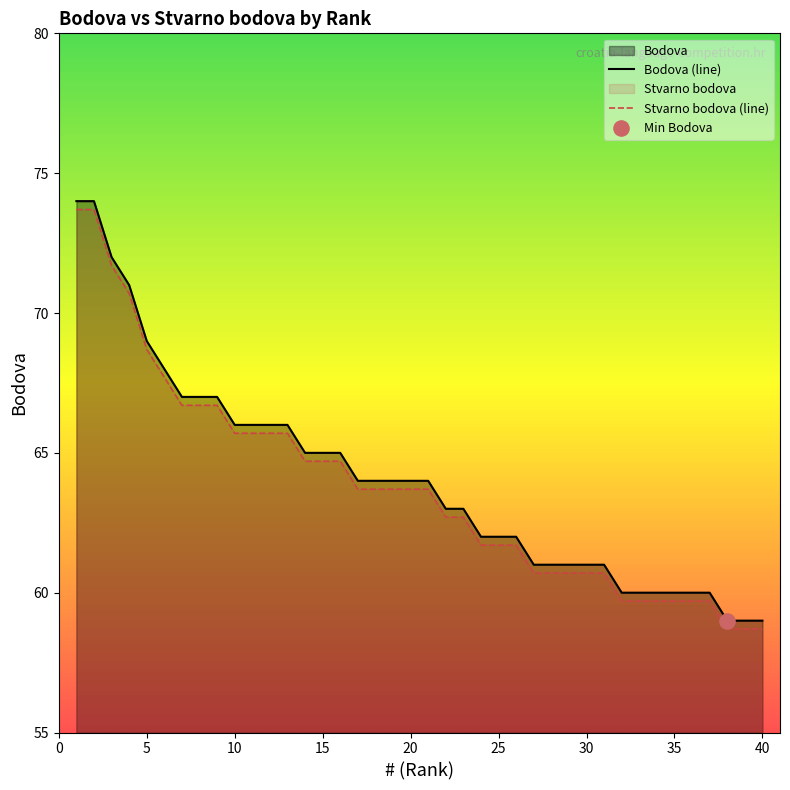

Which series contains the lowest Y value?

Stvarno bodova